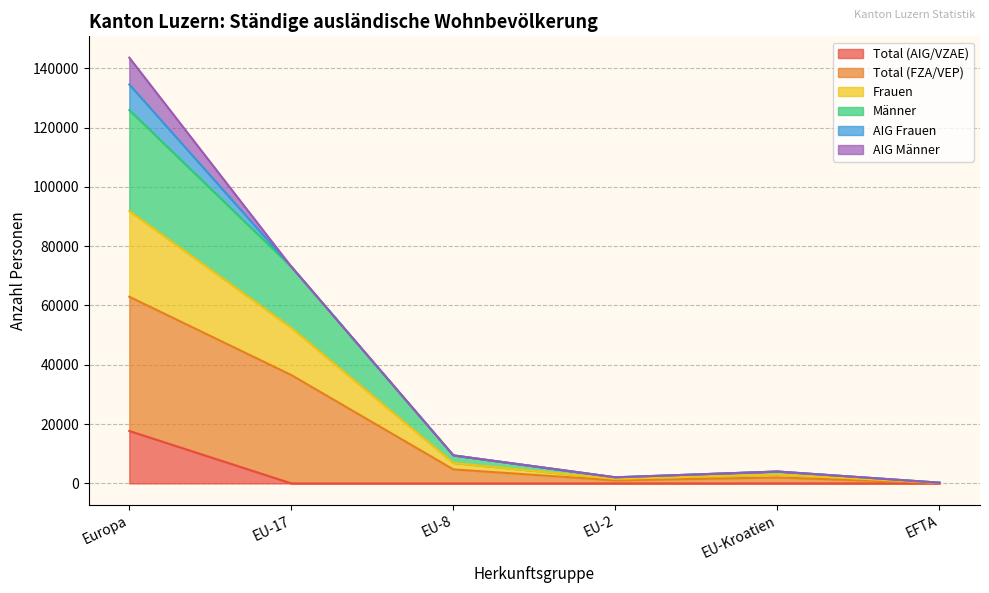

True or false: Frauen has a value of 96496 at EU-17.

False